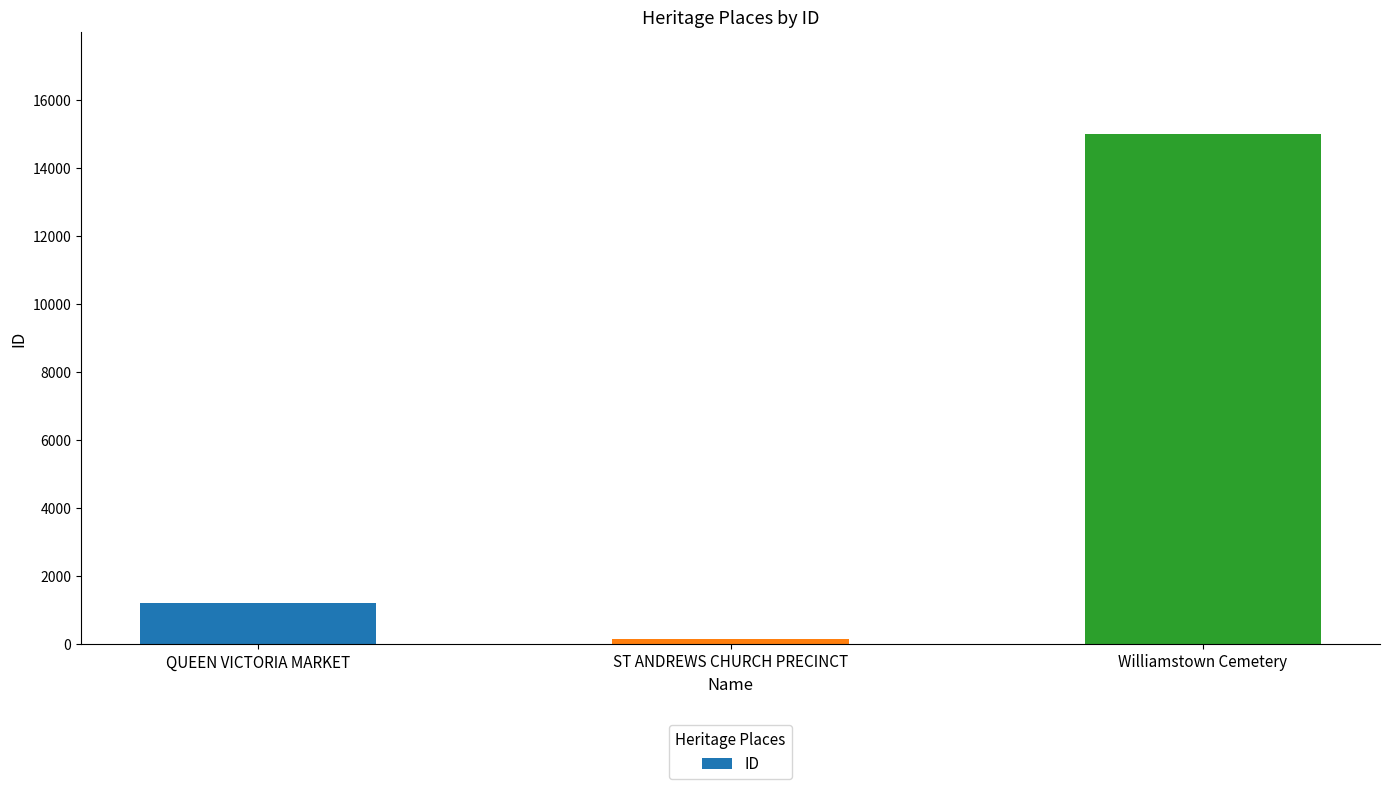

Does the chart contain any negative values?

No